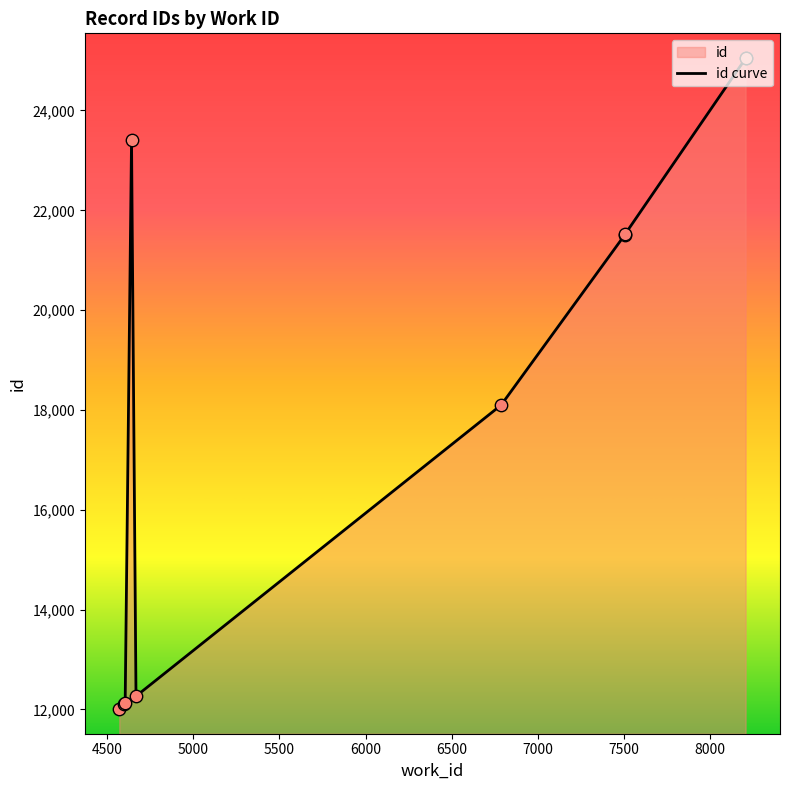

Approximately how many times larger is the value at 4500 compared to 7000?

0.6